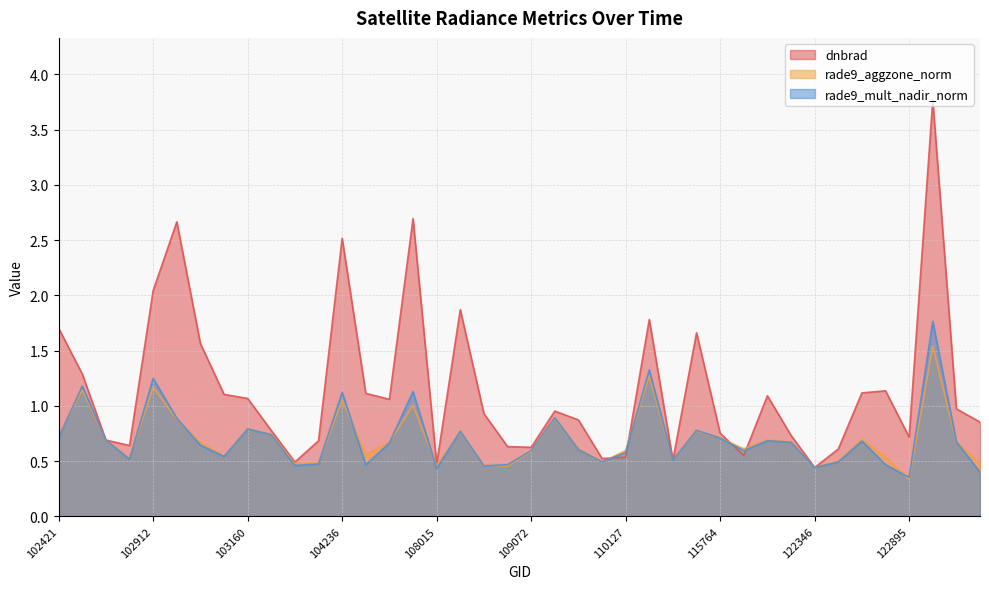

Does the chart have visible grid lines?

Yes